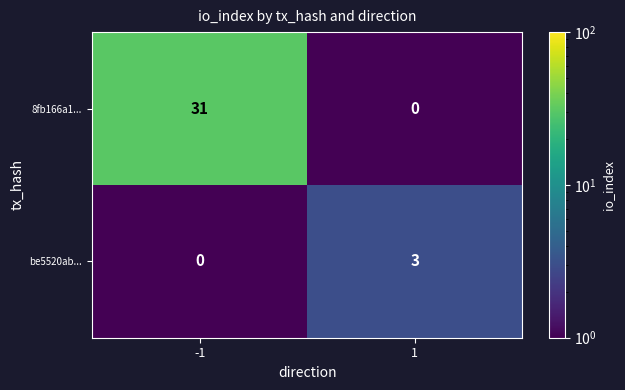

Which series has the largest range (max minus min)?

8fb166a1...